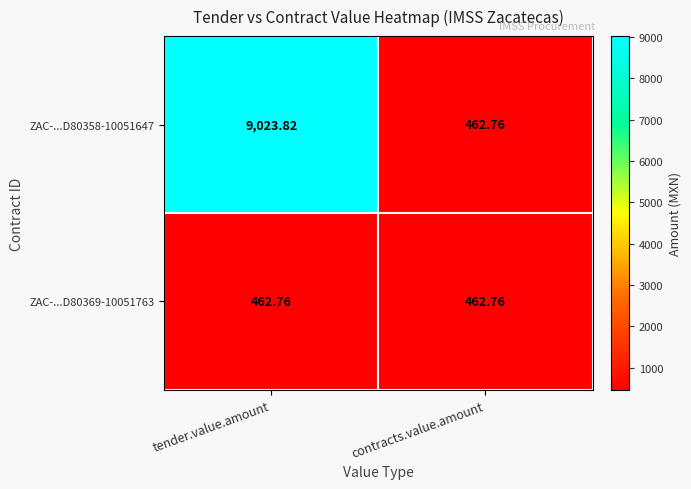

At which label is ZAC-...D80358-10051647 closest to 4743?

contracts.value.amount